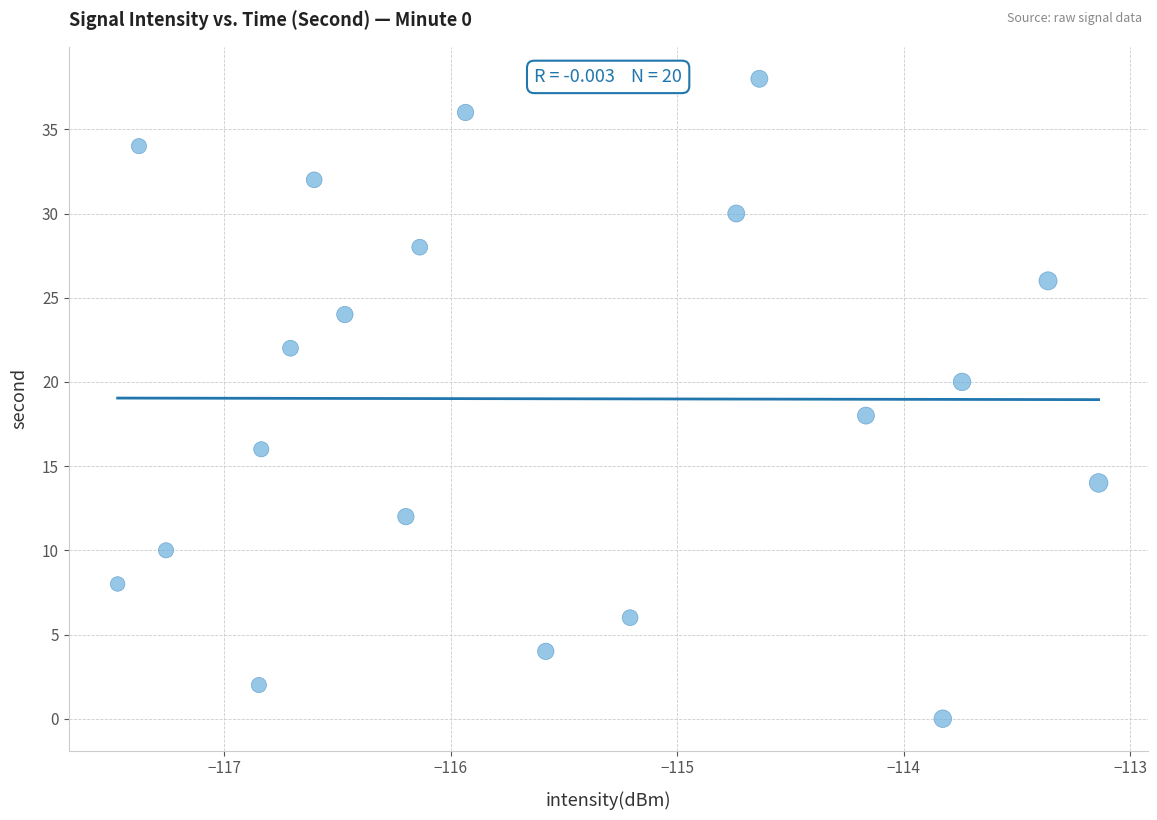

What is the range of Y values (max minus min)?

38